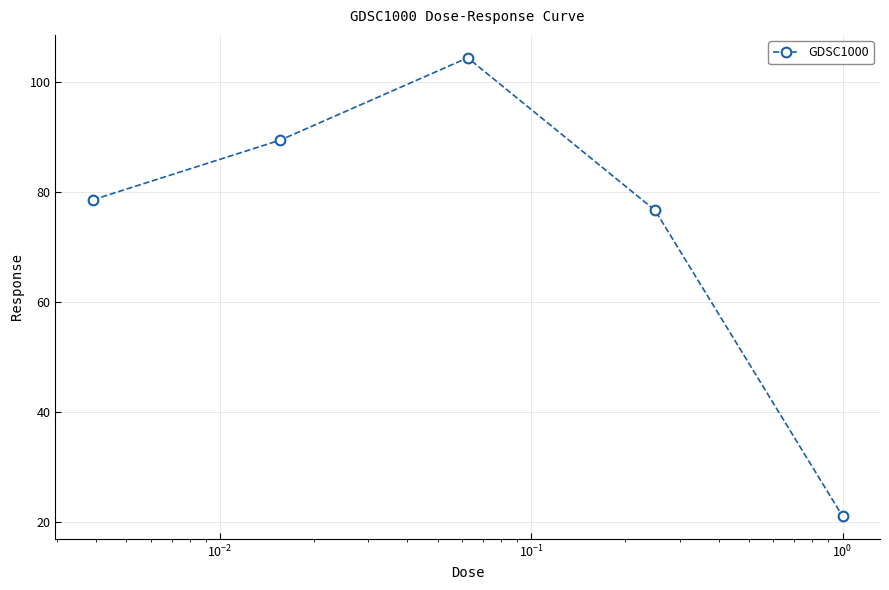

What is the minimum value shown in the chart?

21.1